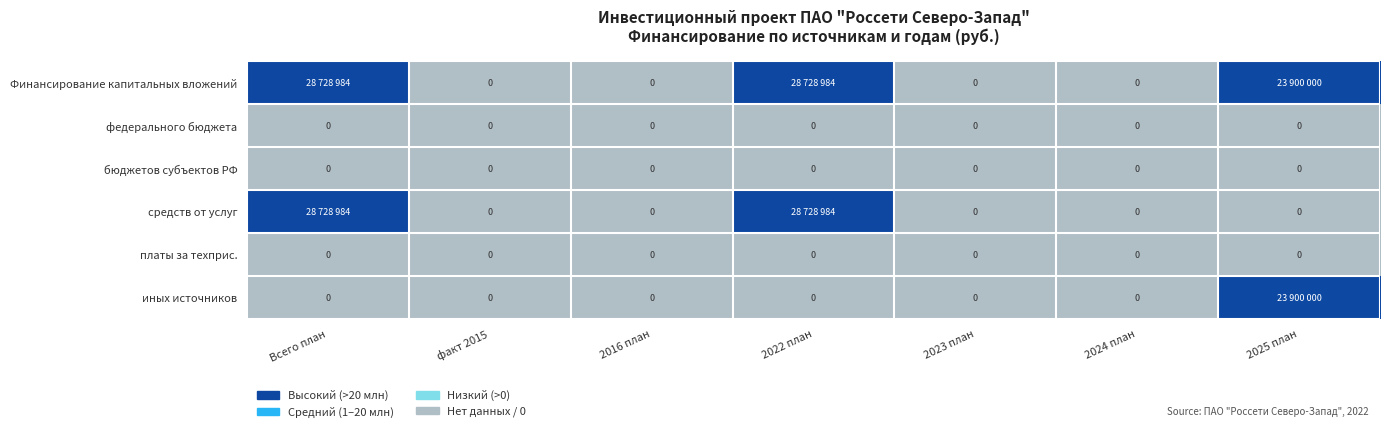

Rank the series by their maximum value, from lowest to highest.

федерального бюджета, бюджетов субъектов РФ, платы за техприс., иных источников, Финансирование капитальных вложений, средств от услуг